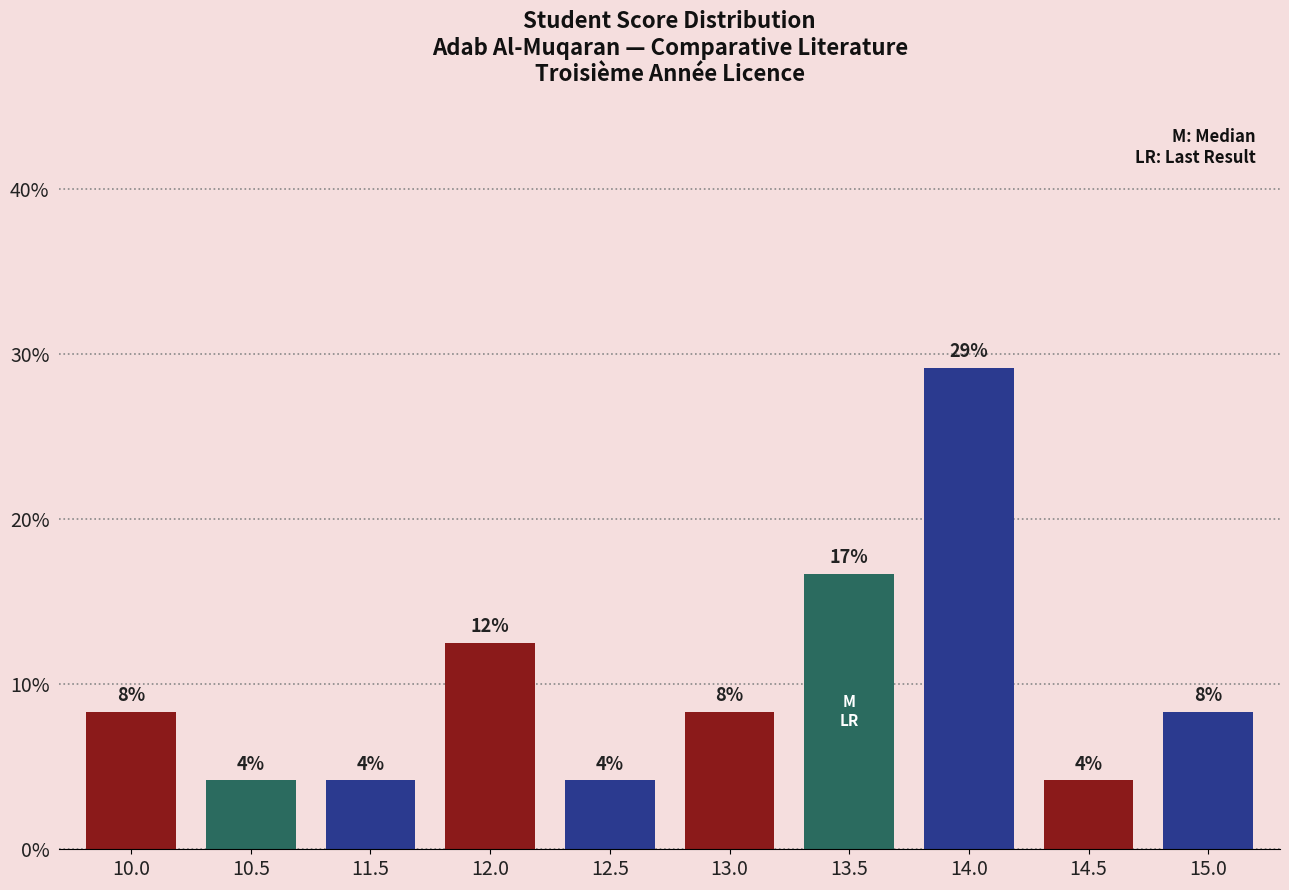

Reading right to left, list all the values displayed in this chart.

8.3	4.2	29.2	16.7	8.3	4.2	12.5	4.2	4.2	8.3